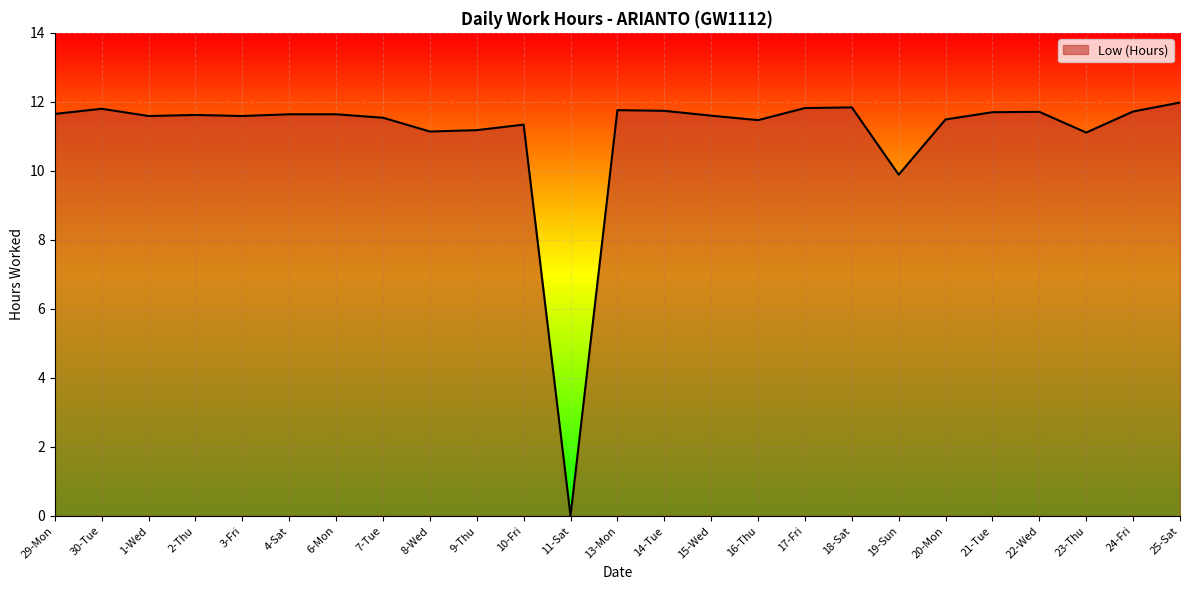

At which category does the chart reach its minimum across all series?

11-Sat